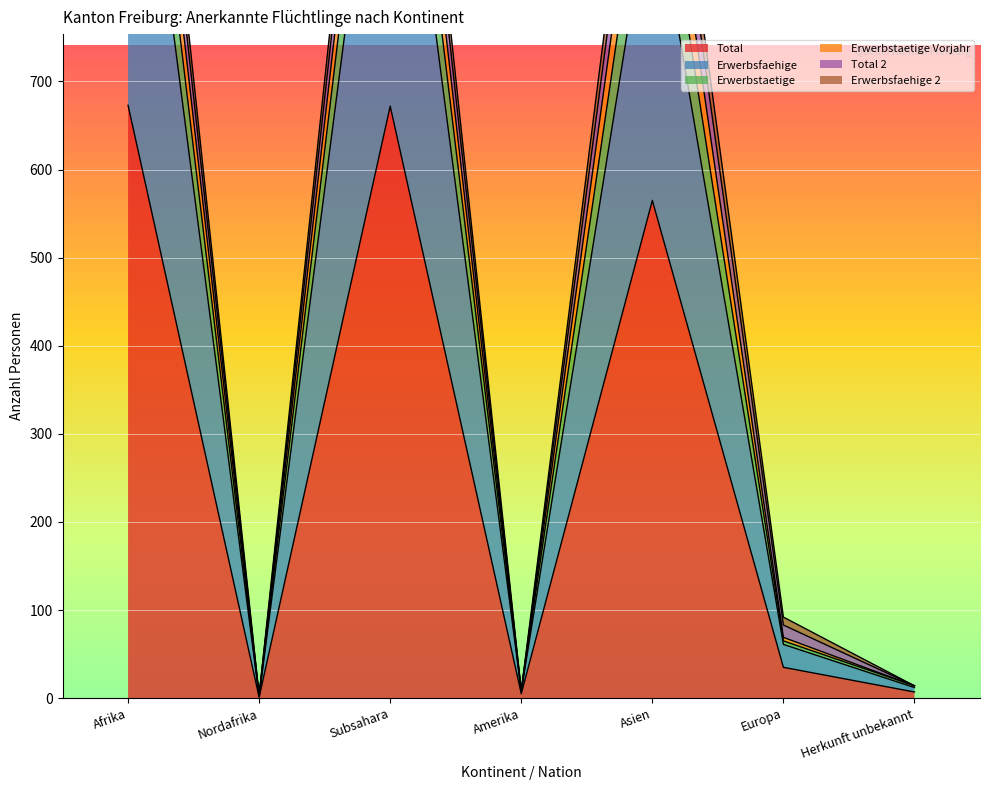

How many interior local valleys does the Erwerbstaetige Vorjahr series have?

2